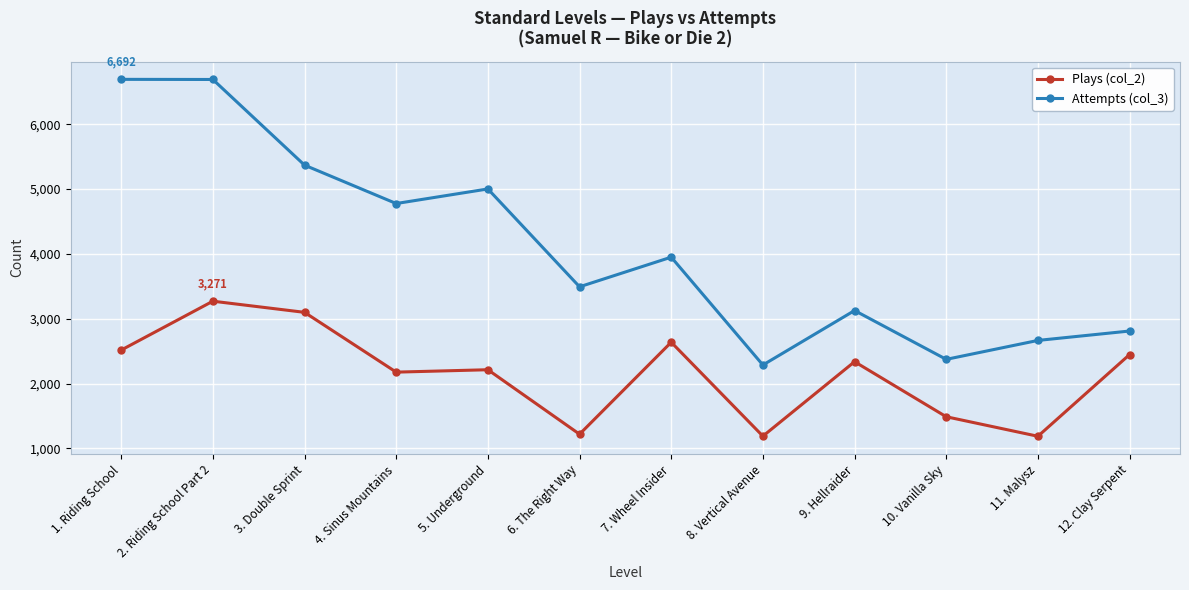

What is the smallest value displayed?

1188